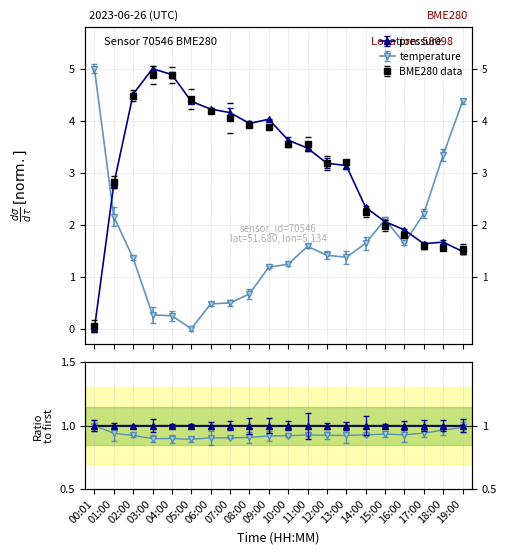

Which series ends up on top after the final intersection of pressure and temperature?

temperature